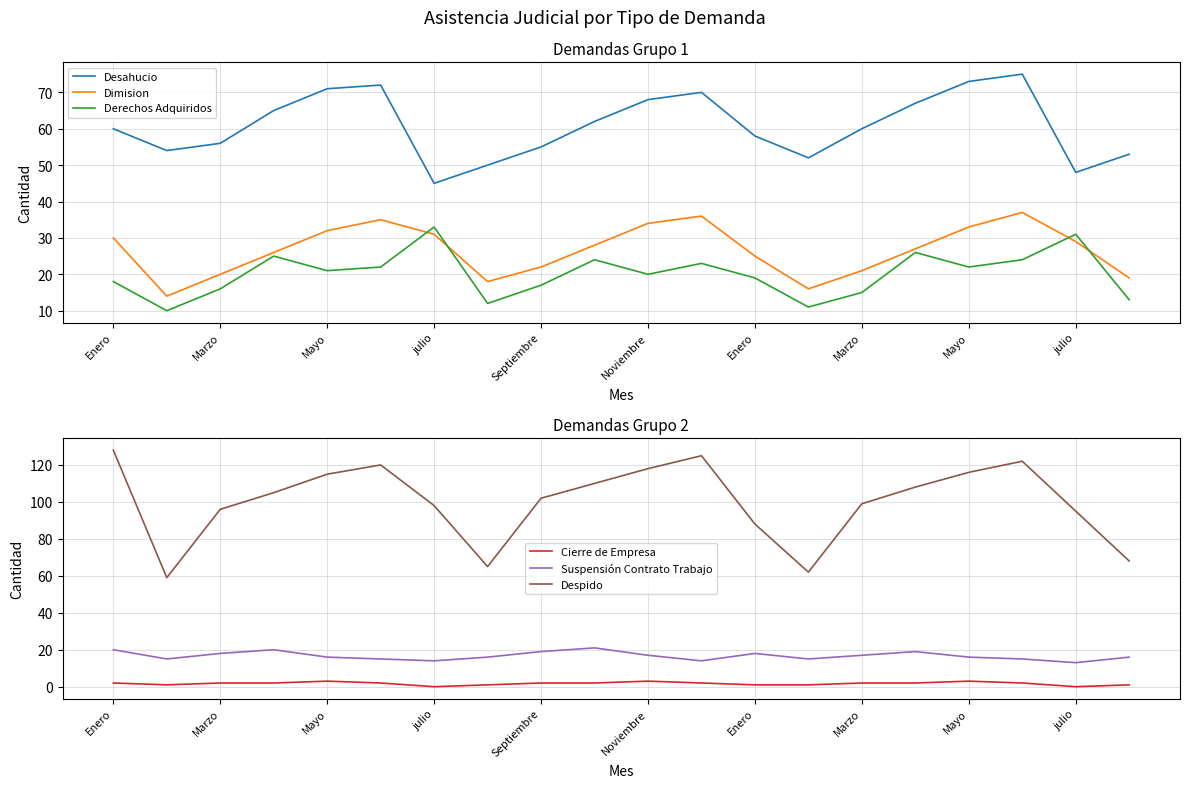

The Dimision series shows 6 at julio. True or false?

False